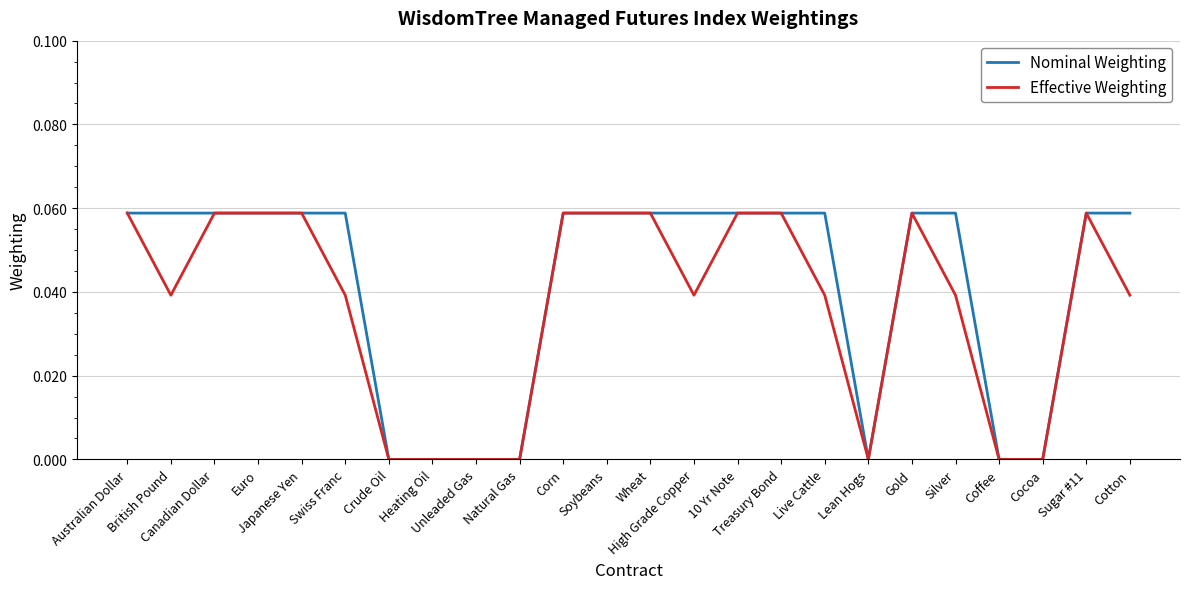

What is the difference between the Nominal Weighting values at Coffee and Swiss Franc?

0.1